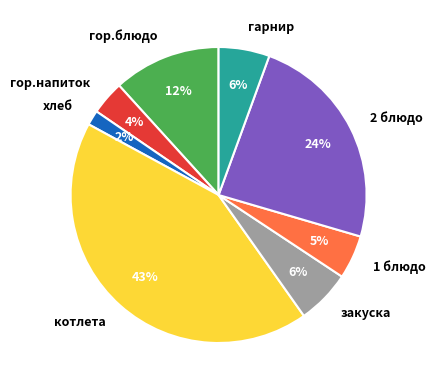

Which category has the biggest portion of the pie?

котлета